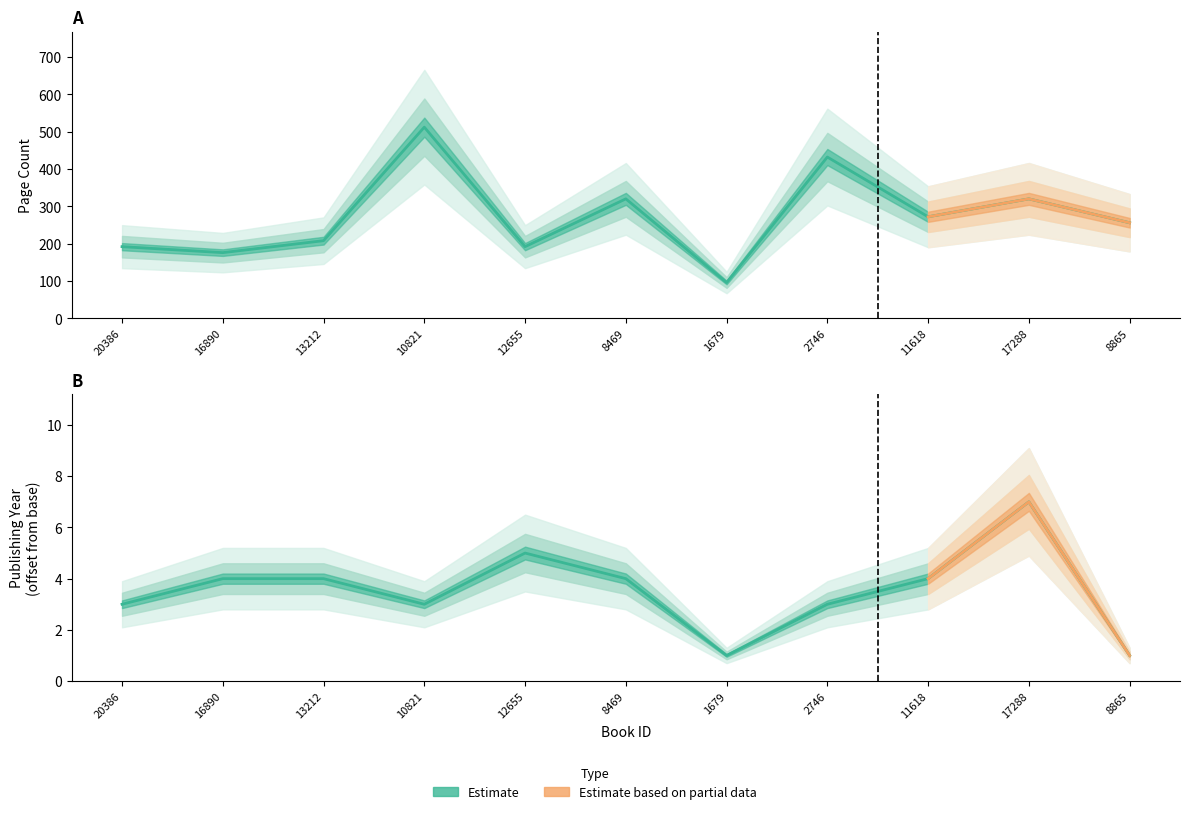

List the labels in order of Page Count value, largest first.

10821, 2746, 8469, 17288, 11618, 8865, 13212, 20386, 12655, 16890, 1679